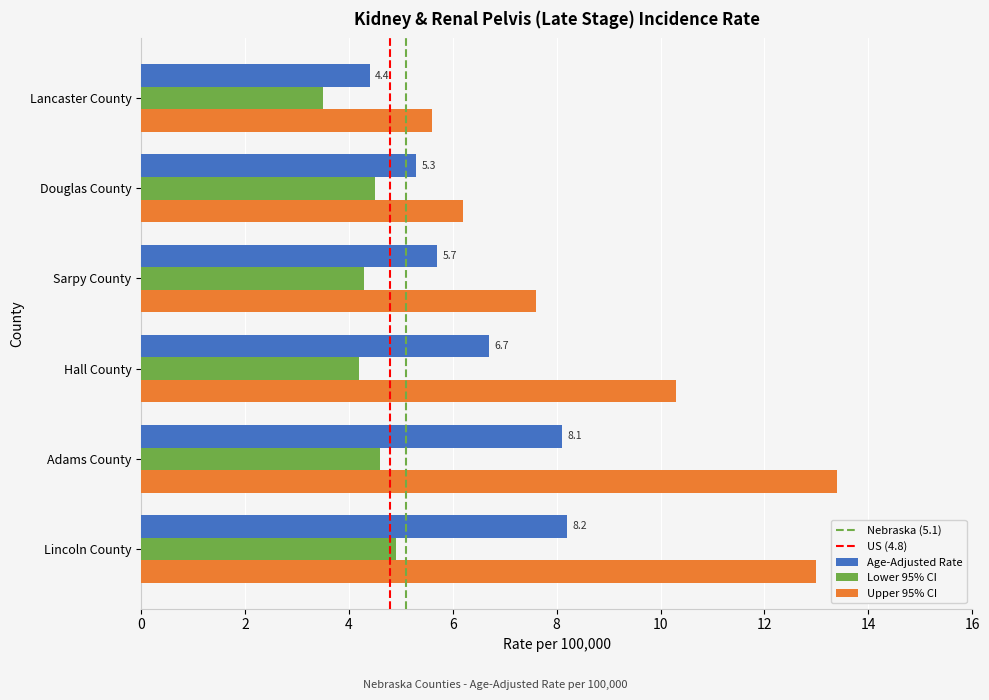

What is the difference between the highest and lowest values at Hall County?

6.1